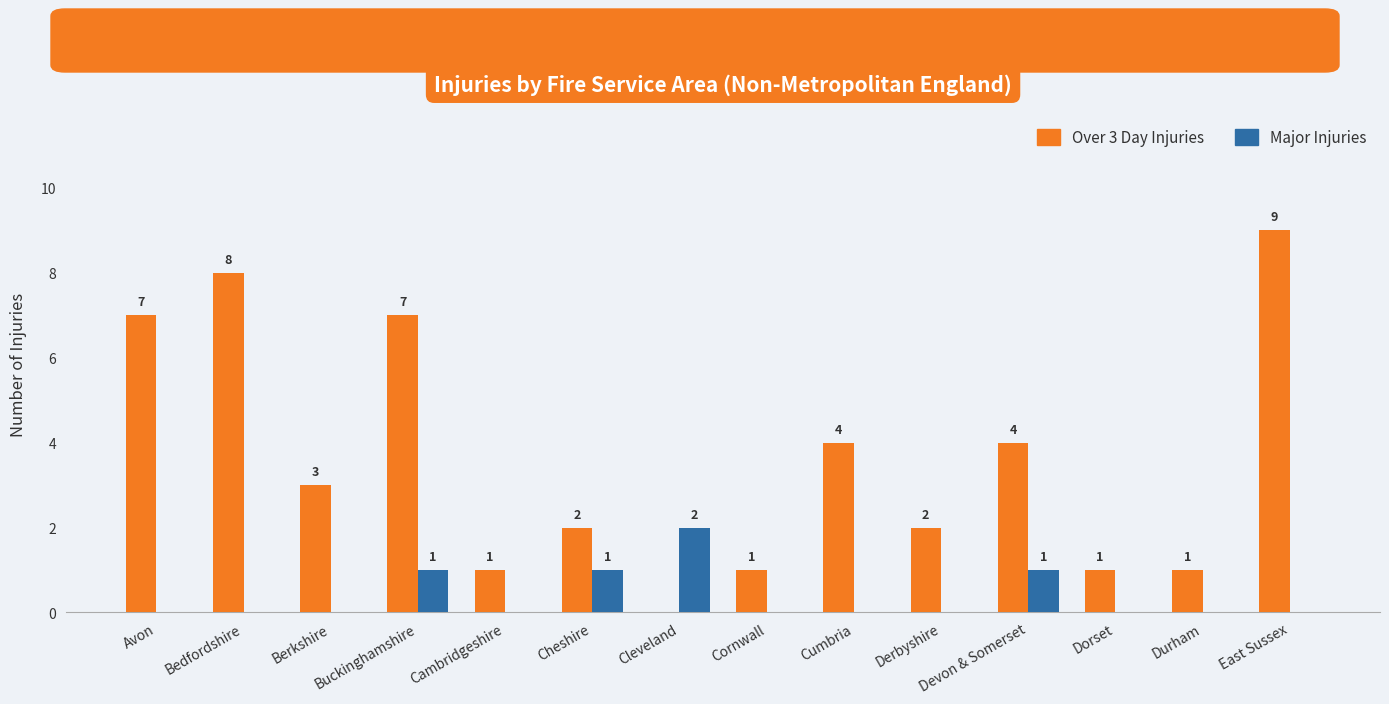

Reading left to right, list all the values displayed in this chart.

Over 3 Day Injuries: 7	8	3	7	1	2	0	1	4	2	4	1	1	9
Major Injuries: 0	0	0	1	0	1	2	0	0	0	1	0	0	0